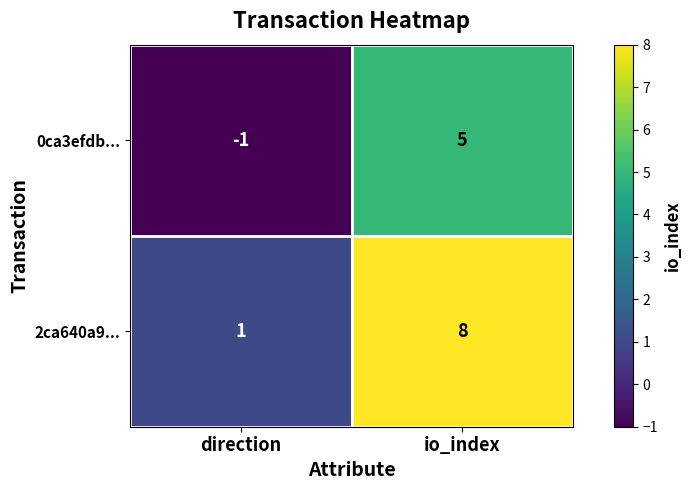

Reading left to right, transcribe all the data shown in this chart.

0ca3efdb...: -1	5
2ca640a9...: 1	8